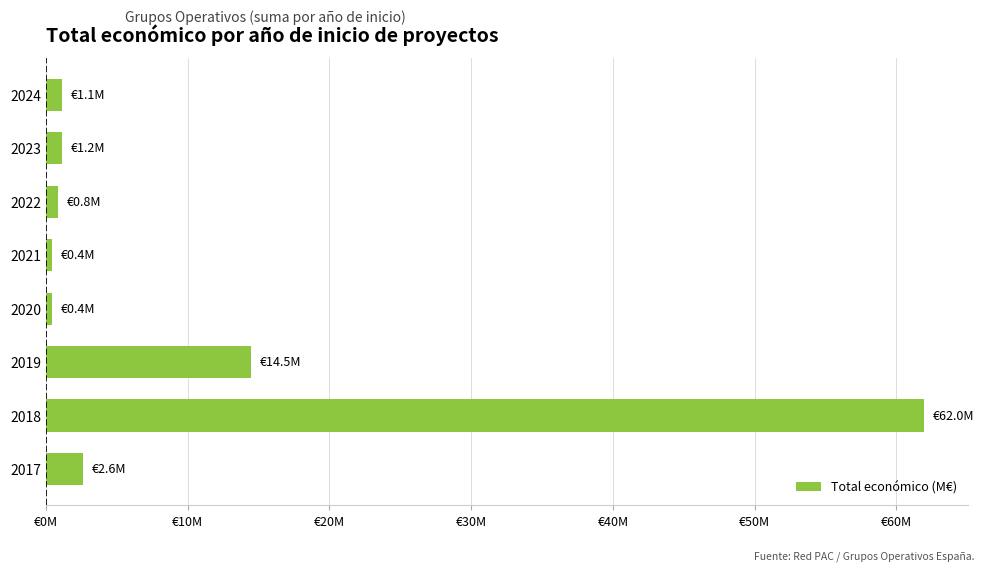

Does the chart contain any negative values?

No